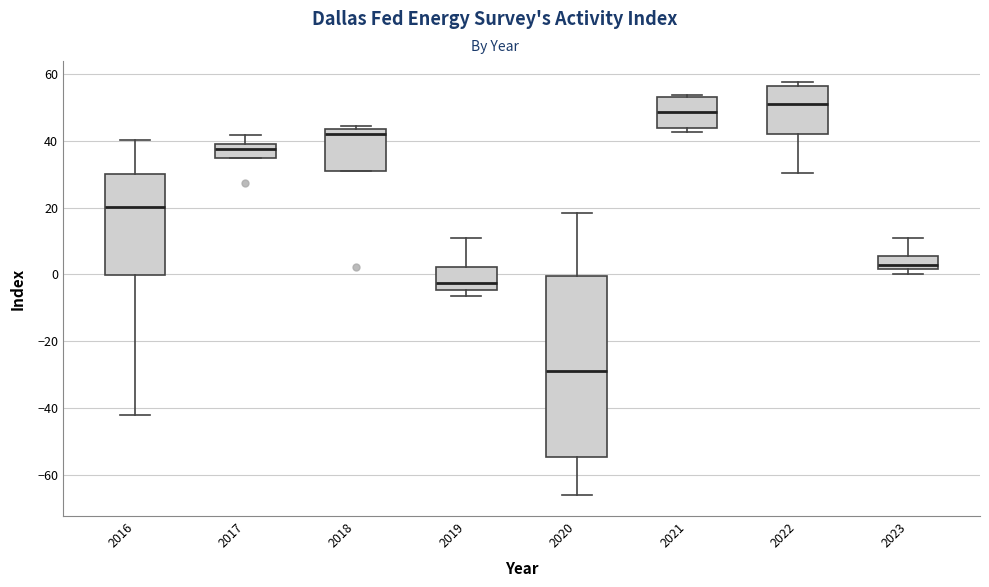

Where is the upper edge of the box at x = 2022 on the y-axis? The values are not printed on the chart, so give them approximately, as read against the axis.

56